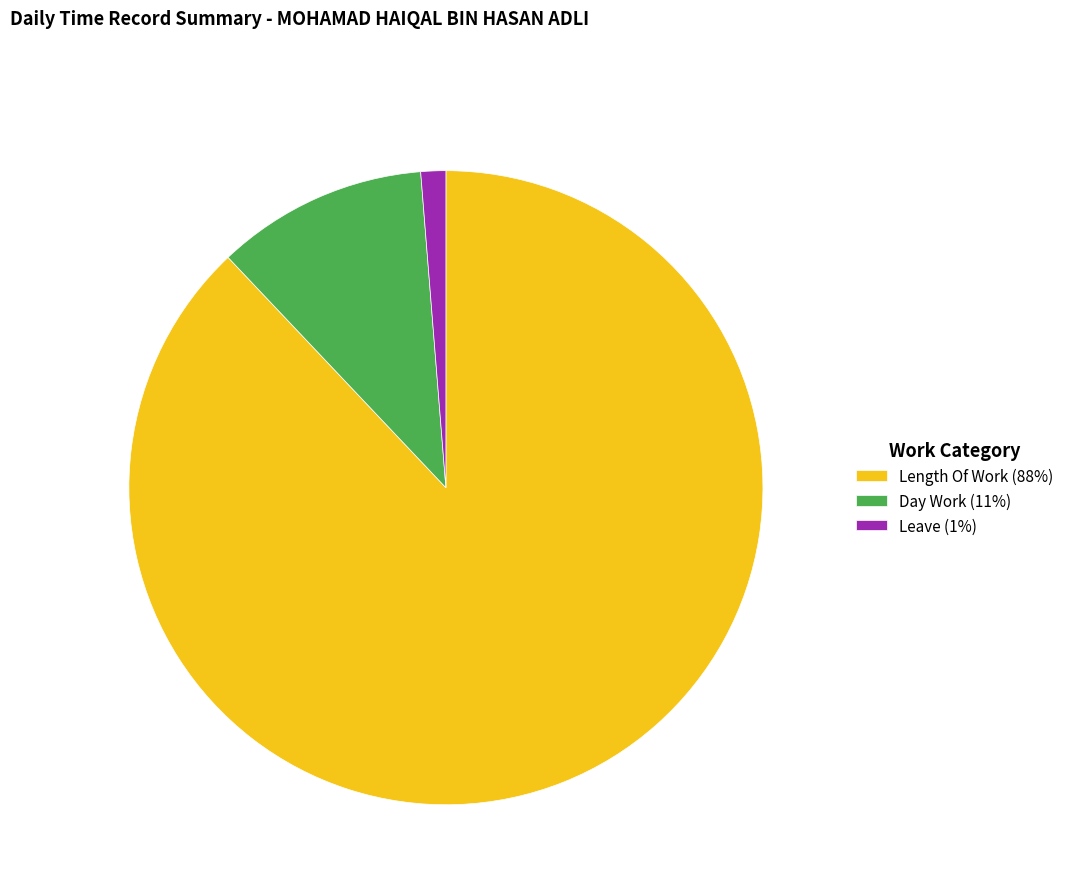

Which slice is the smallest?

Leave (1%)